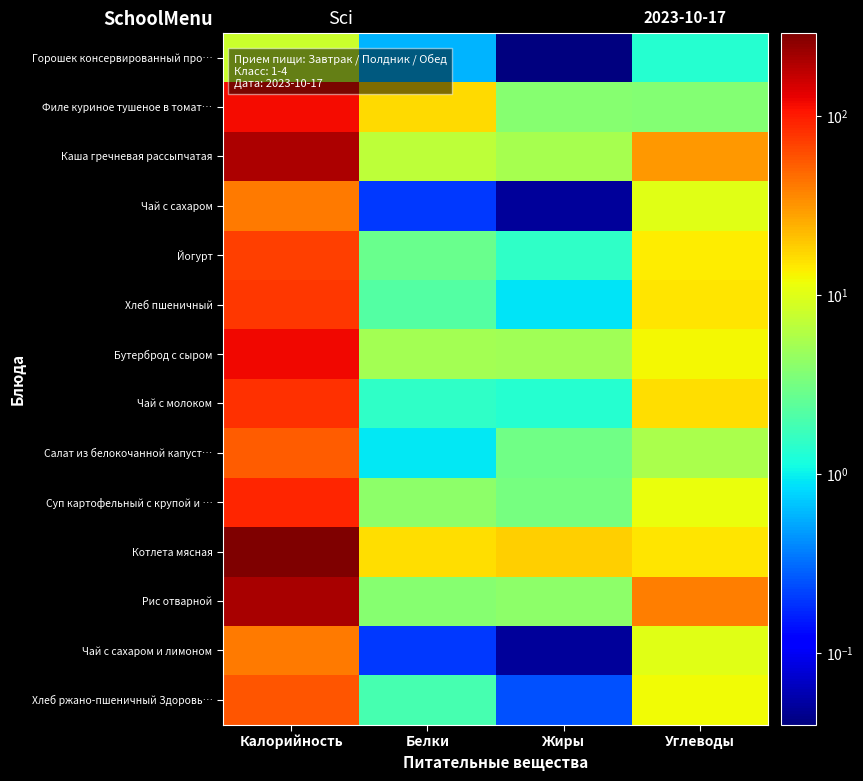

At which category is the sum across all series the highest?

Калорийность